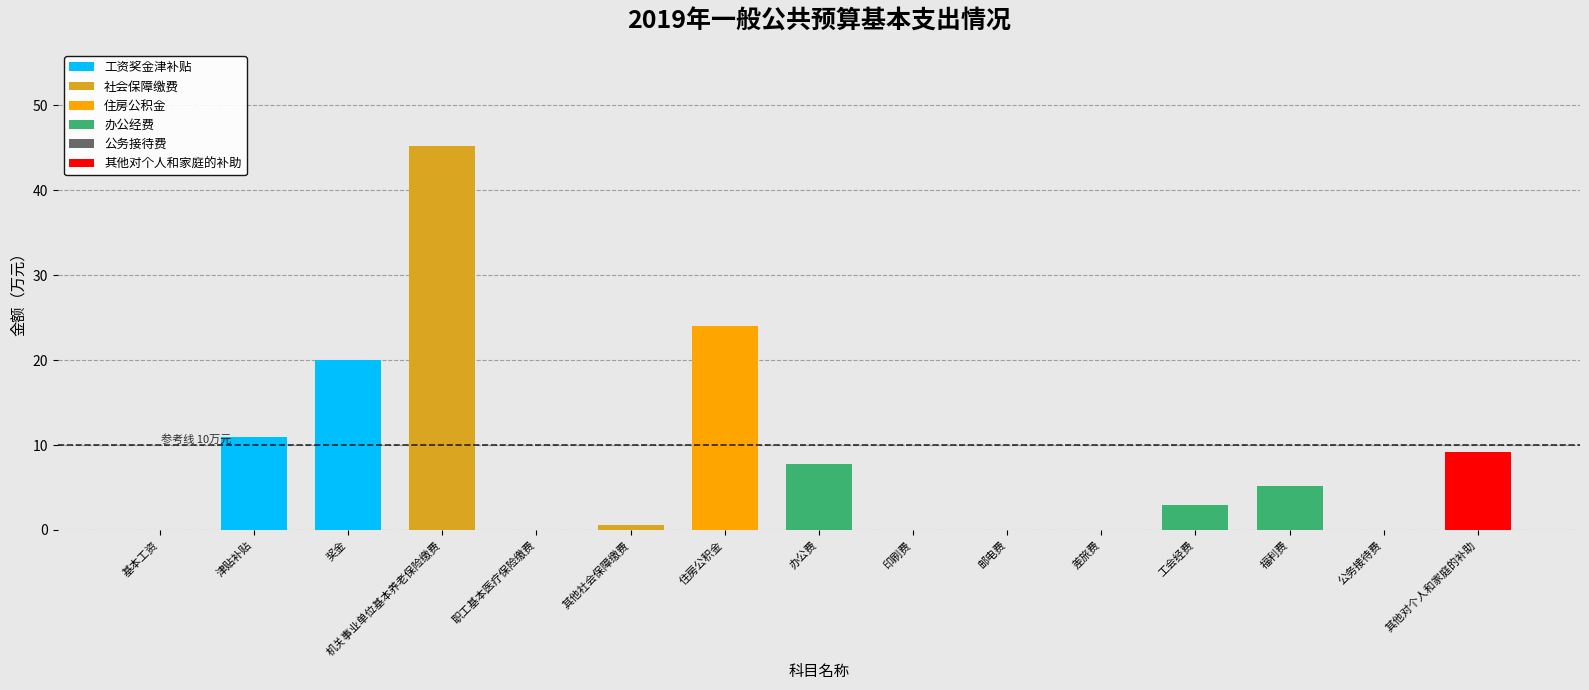

At which category is the sum across all series the highest?

机关事业单位基本养老保险缴费